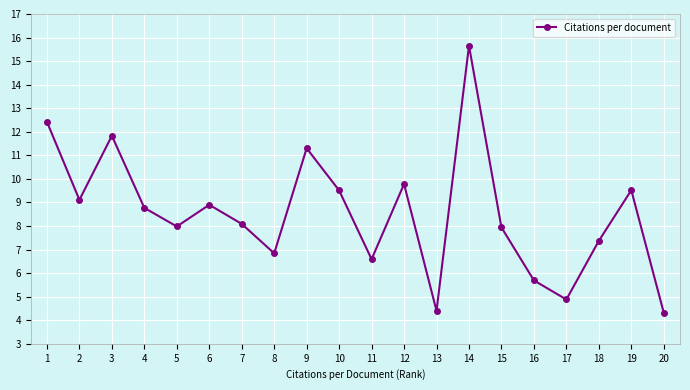

How many interior local peaks (higher than both neighbors) does the data have?

6